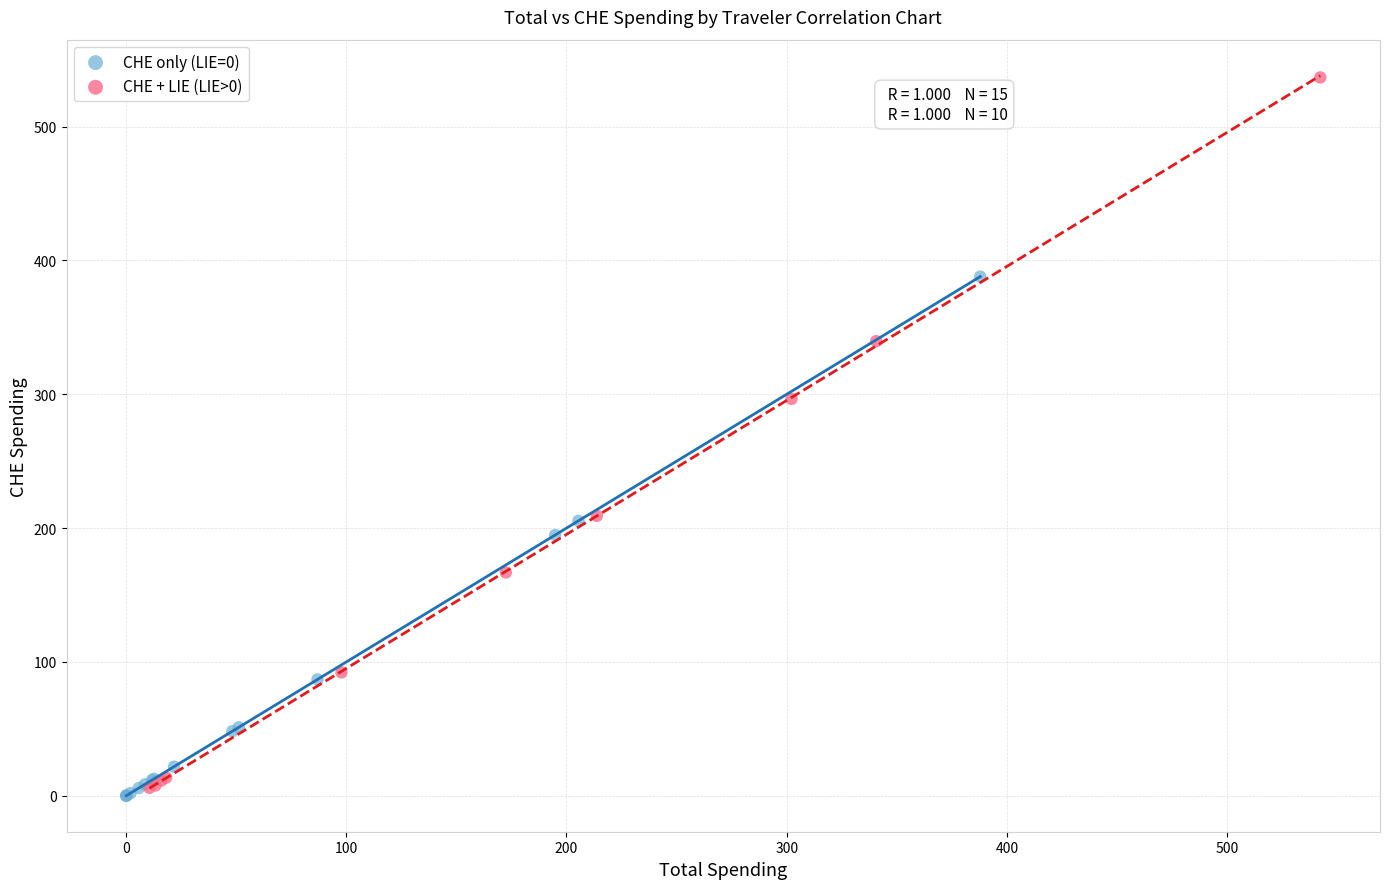

Which series has the widest spread of Y values?

CHE + LIE (LIE>0)